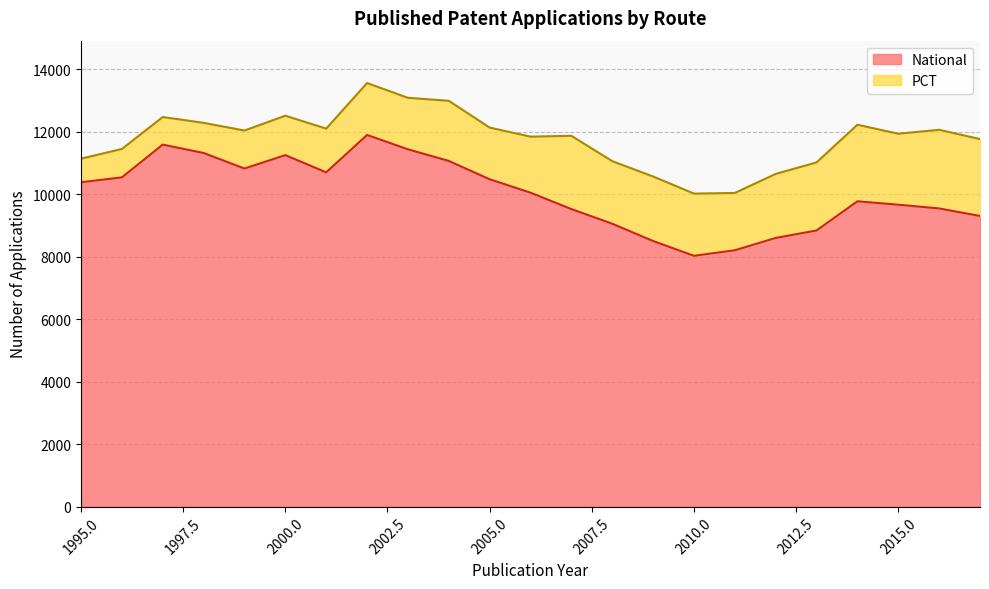

Count the number of values greater than 10052.

11